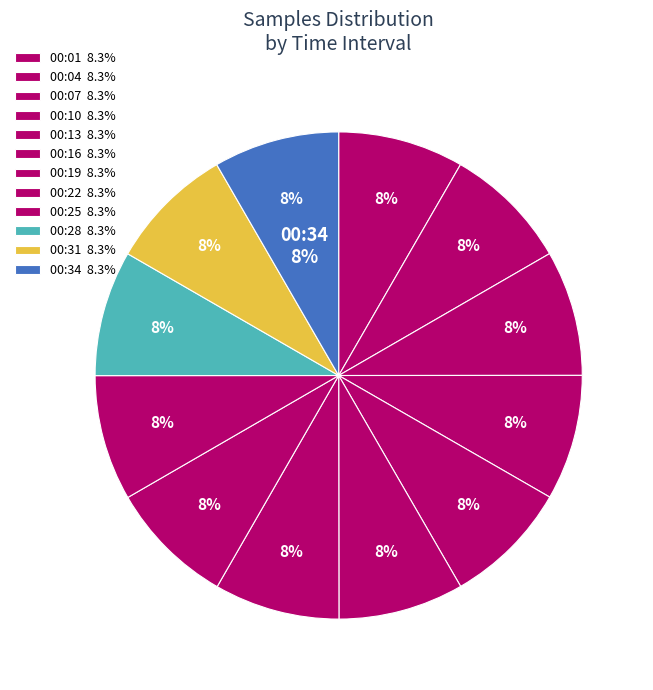

Does 00:25 account for over 50% of the chart?

No